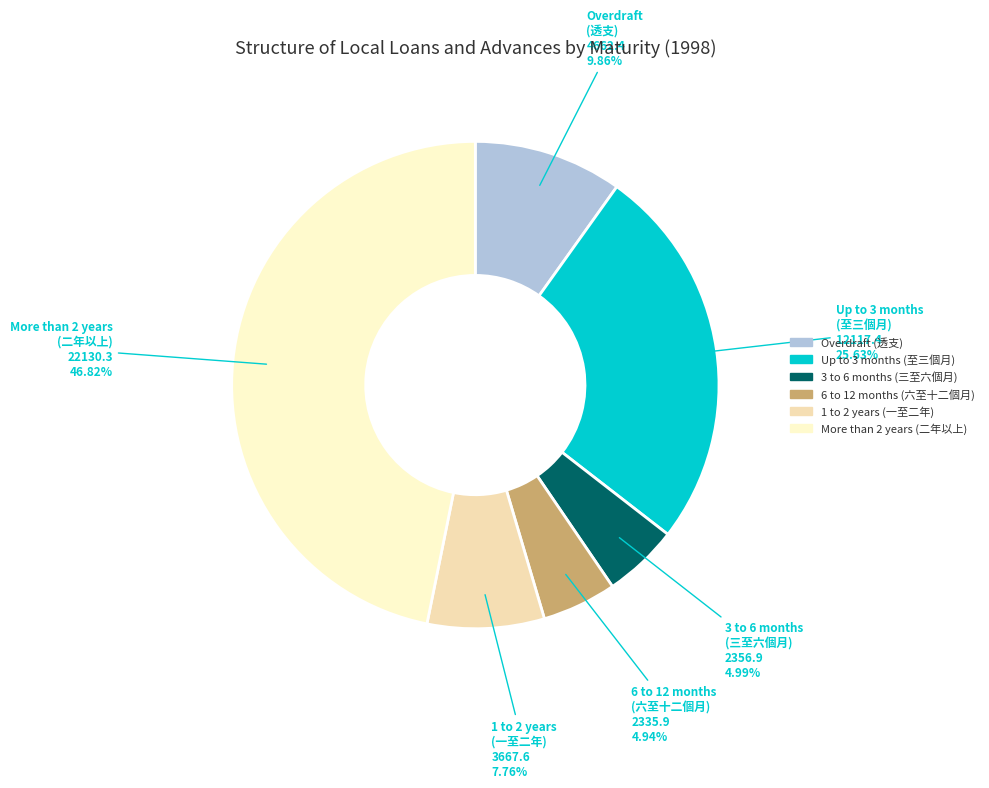

Approximately how many times larger is the value at More than 2 years (二年以上) compared to Up to 3 months (至三個月)?

1.8